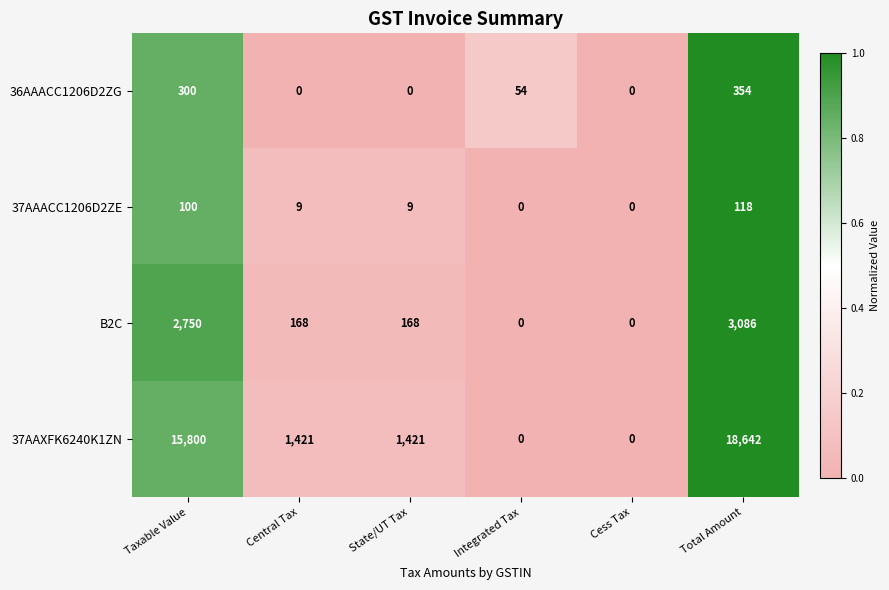

What is the difference between the highest and lowest values at State/UT Tax?

1421